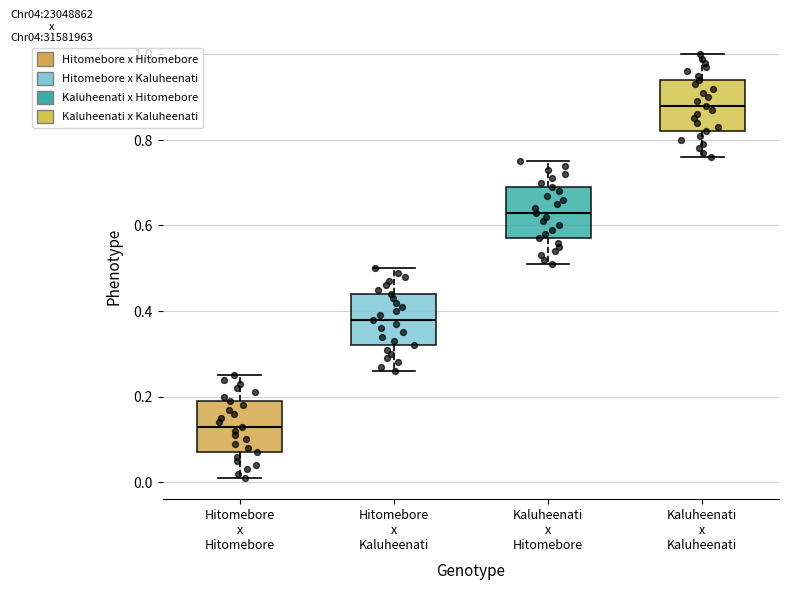

Reading left to right, transcribe this box plot: for each box, give where its median line is, the range the box spans, and where its two whiskers end, as read against the y-axis. The values are not printed on the chart, so give them approximately, as read against the axis.

Hitomebore x Hitomebore: median 0.14, box 0.08 to 0.20, whiskers 0.02 to 0.26
Hitomebore x Kaluheenati: median 0.38, box 0.32 to 0.44, whiskers 0.26 to 0.50
Kaluheenati x Hitomebore: median 0.64, box 0.58 to 0.70, whiskers 0.52 to 0.76
Kaluheenati x Kaluheenati: median 0.88, box 0.82 to 0.94, whiskers 0.76 to 1.00